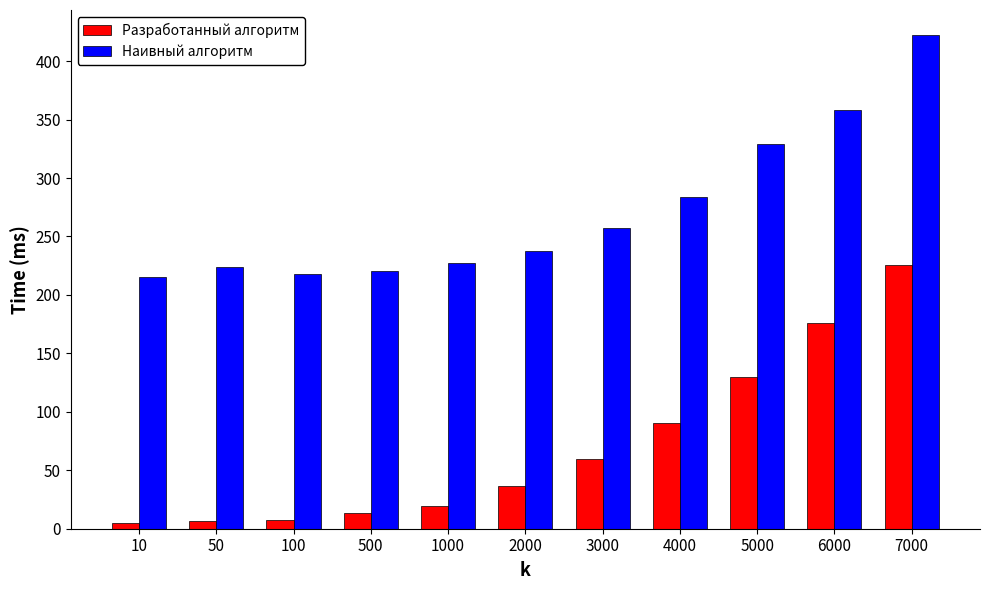

What is the difference between the Наивный алгоритм values at 2000 and 3000?

19.4